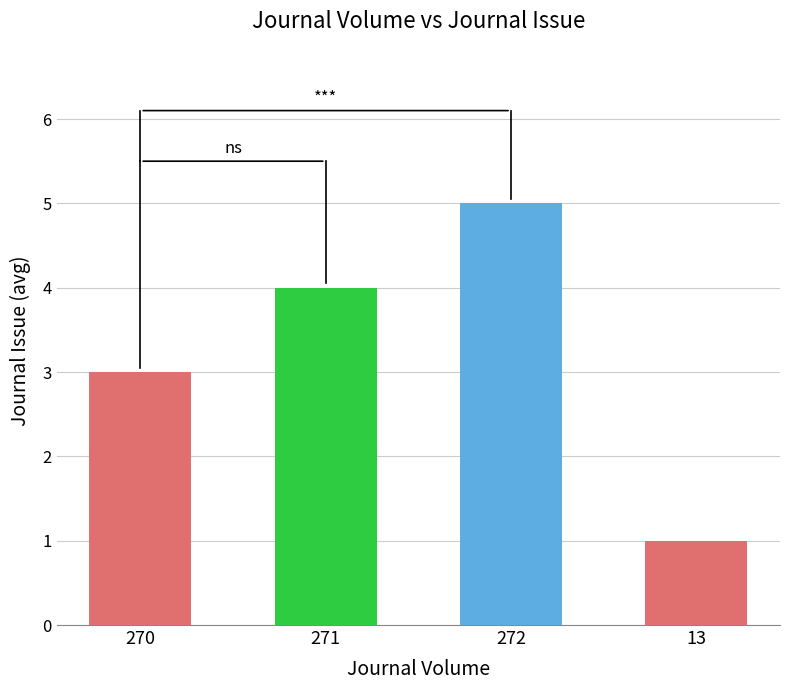

What is the label of the 4th bar from the right?

270